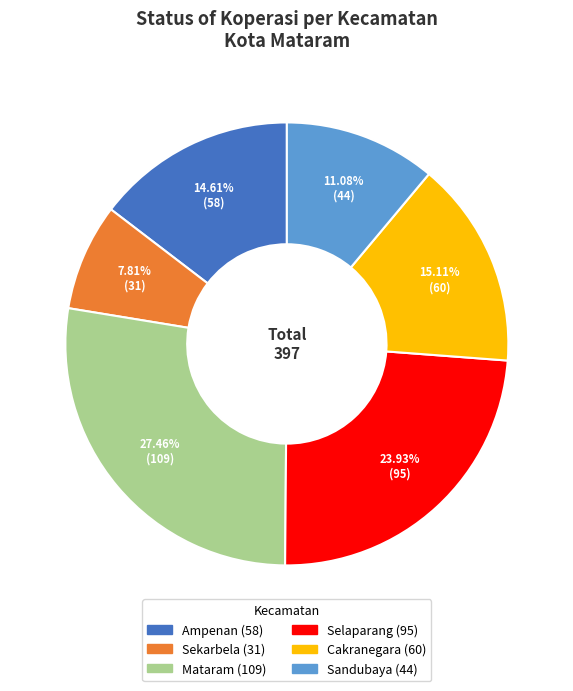

Is it true that Sandubaya is 11% of the pie?

True